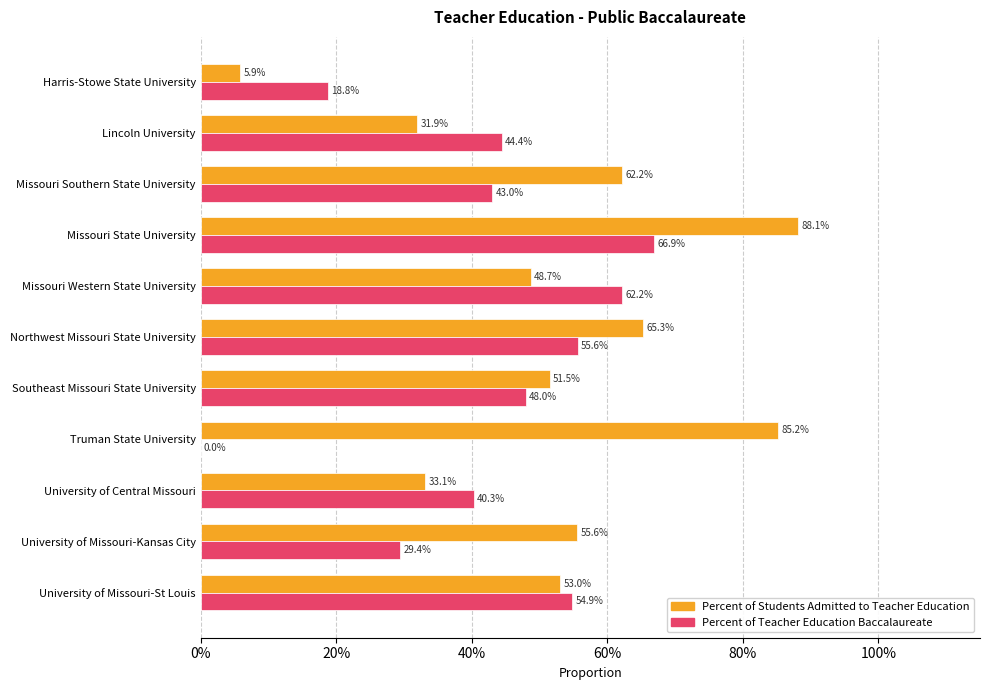

What is the difference between the second highest and second lowest values in the Percent of Teacher Education Baccalaureate series?

0.4